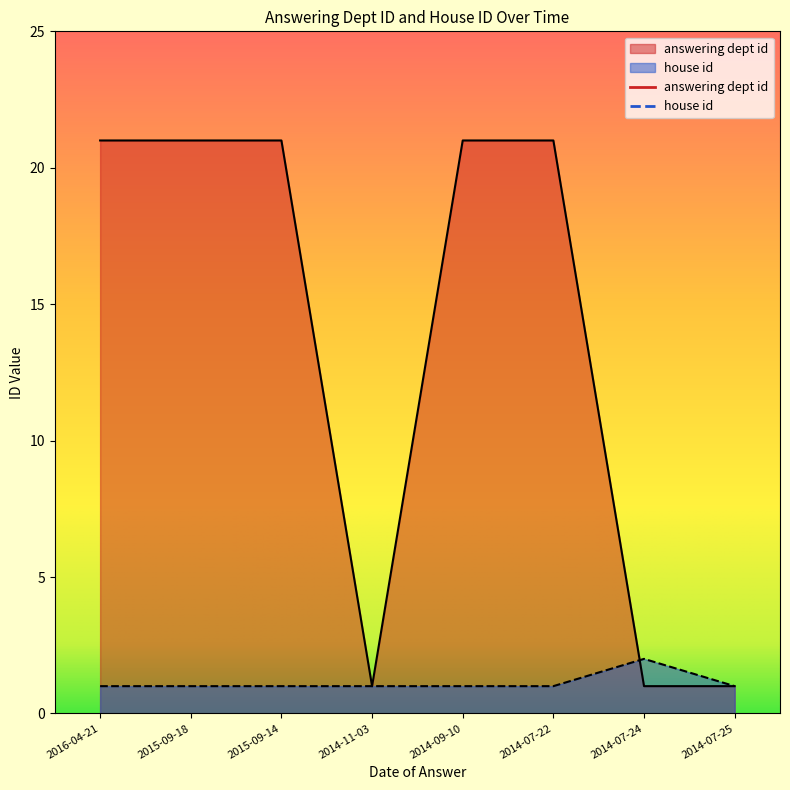

At how many categories does at least one series exceed 6?

5